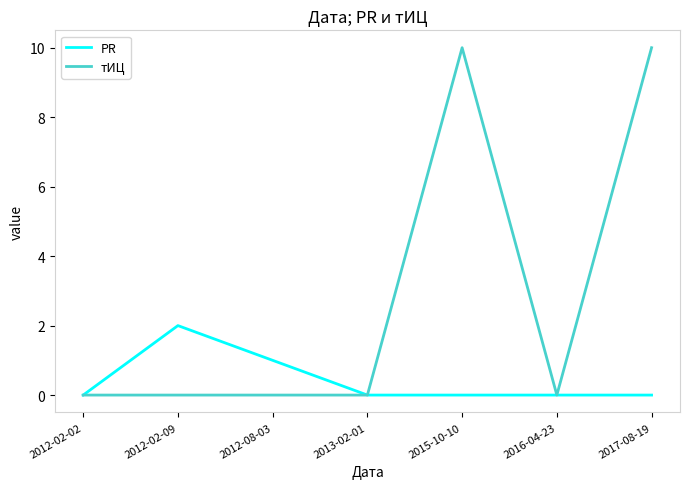

What is the greatest value displayed?

10